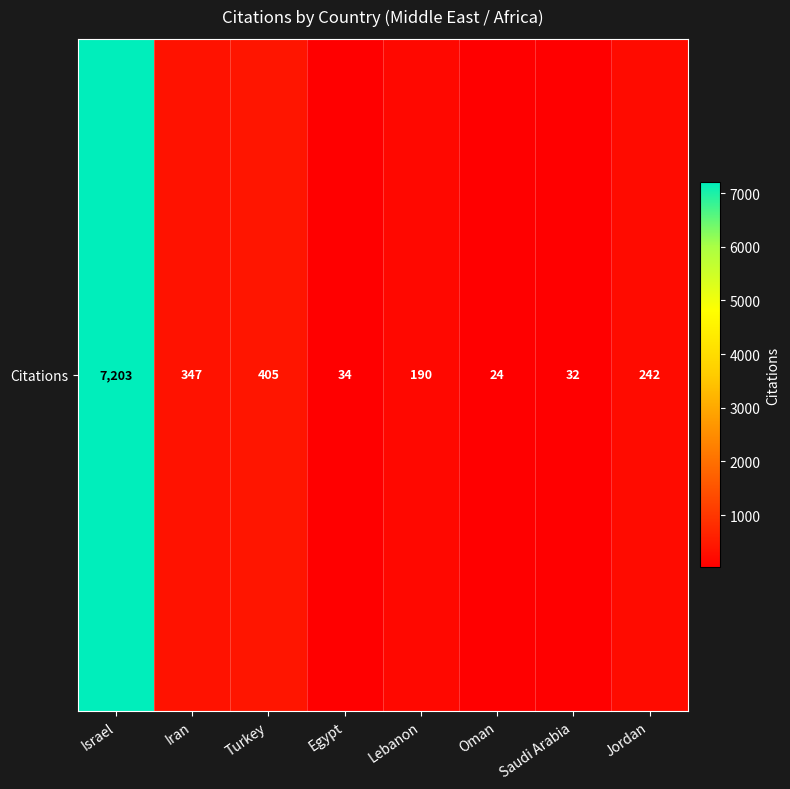

Reading right to left, what are all the values shown in this chart?

Jordan=242	Saudi Arabia=32	Oman=24	Lebanon=190	Egypt=34	Turkey=405	Iran=347	Israel=7203